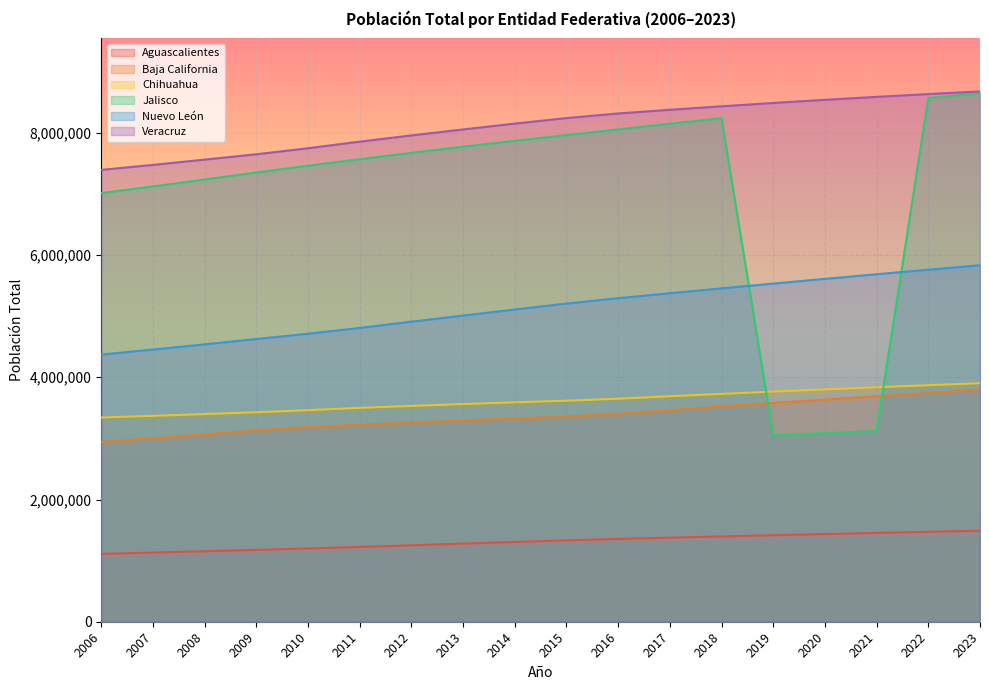

Reading right to left, extract all data points from this chart.

Aguascalientes: 2023=1489875	2022=1471859	2021=1453452	2020=1434635	2019=1415421	2018=1395794	2017=1375782	2016=1355321	2015=1331825	2014=1305273	2013=1278202	2012=1250962	2011=1223425	2010=1198510	2009=1176168	2008=1153468	2007=1131266	2006=1110011
Baja California: 2023=3797610	2022=3744415	2021=3690160	2020=3634868	2019=3578561	2018=3521242	2017=3462872	2016=3403335	2015=3357794	2014=3326218	2013=3292766	2012=3258386	2011=3222606	2010=3183653	2009=3130426	2008=3064928	2007=3000933	2006=2939646
Chihuahua: 2023=3903129	2022=3870381	2021=3836506	2020=3801487	2019=3765325	2018=3727984	2017=3689398	2016=3649416	2015=3616481	2014=3590344	2013=3561704	2012=3531604	2011=3499552	2010=3461882	2009=3426919	2008=3397985	2007=3369106	2006=3341601
Jalisco: 2023=8644920	2022=8569204	2021=3121355	2020=3086414	2019=3050720	2018=8238991	2017=8149170	2016=8055955	2015=7963314	2014=7870823	2013=7773261	2012=7672910	2011=7568896	2010=7461855	2009=7351056	2008=7235896	2007=7122681	2006=7014132
Nuevo León: 2023=5833569	2022=5760358	2021=5685888	2020=5610153	2019=5533147	2018=5454848	2017=5375246	2016=5294203	2015=5205425	2014=5108816	2013=5009564	2012=4909324	2011=4807568	2010=4712645	2009=4625949	2008=4538945	2007=4453598	2006=4371643
Veracruz: 2023=8677408	2022=8634299	2021=8588469	2020=8539862	2019=8488447	2018=8434163	2017=8376971	2016=8316599	2015=8241248	2014=8150881	2013=8055384	2012=7957243	2011=7855504	2010=7747684	2009=7649004	2008=7561551	2007=7475403	2006=7393341